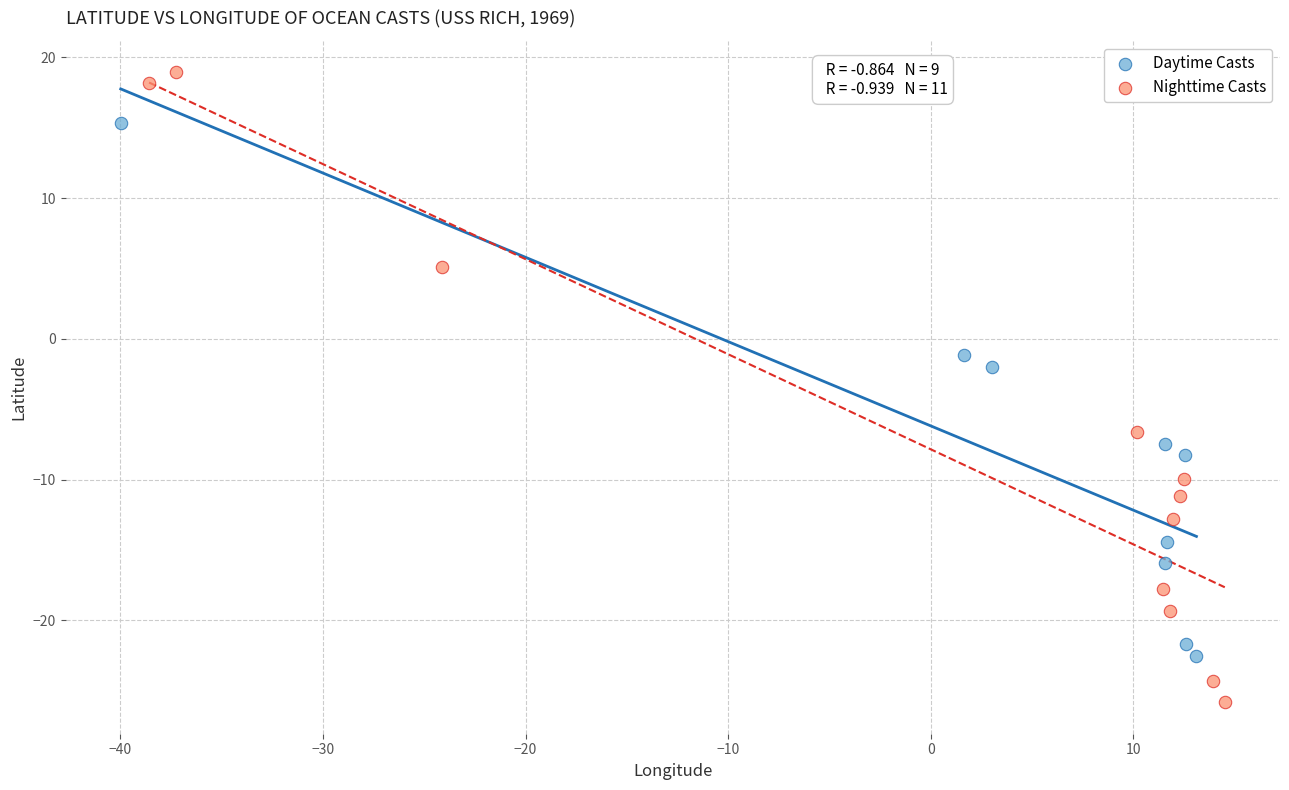

Which series contains the lowest Y value?

Nighttime Casts